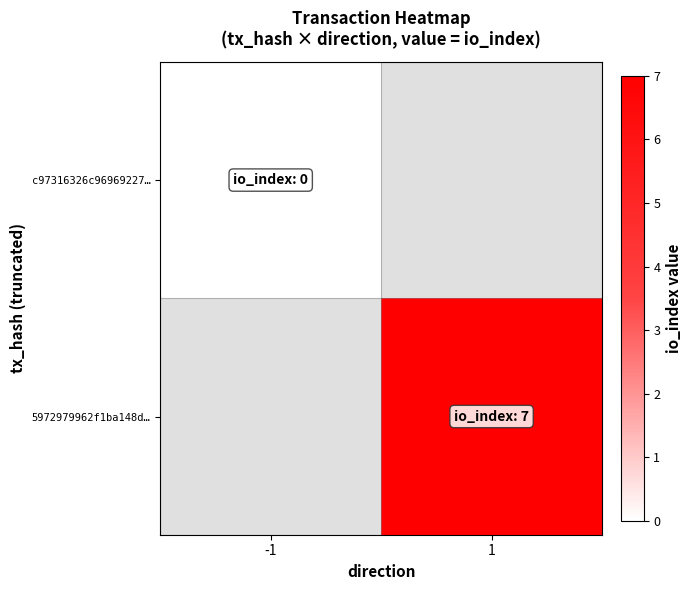

Is it true that 5972979962f1ba148d… equals 4.3 at 1?

False